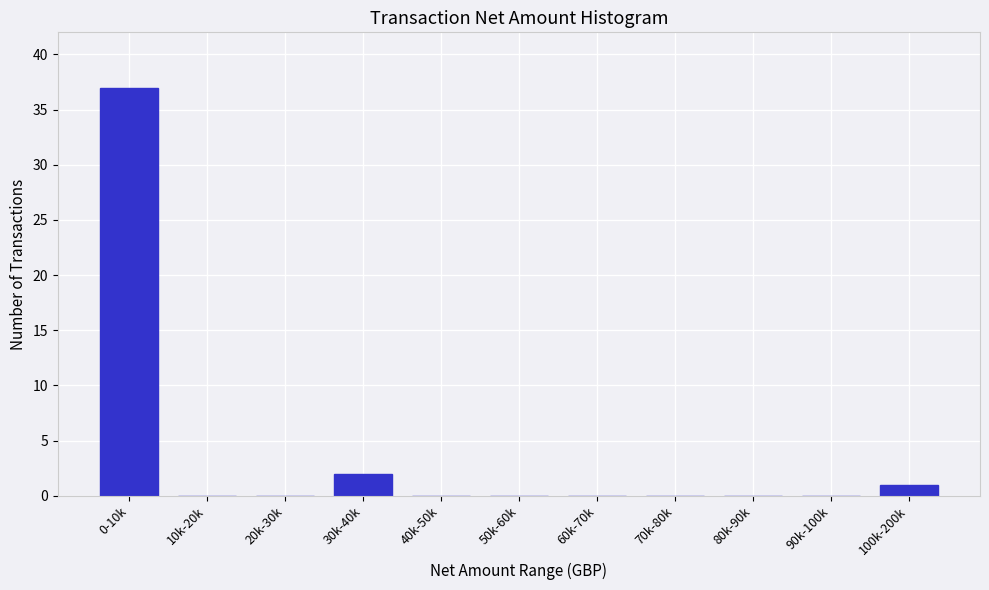

Which has a higher value, 20k-30k or 30k-40k?

30k-40k